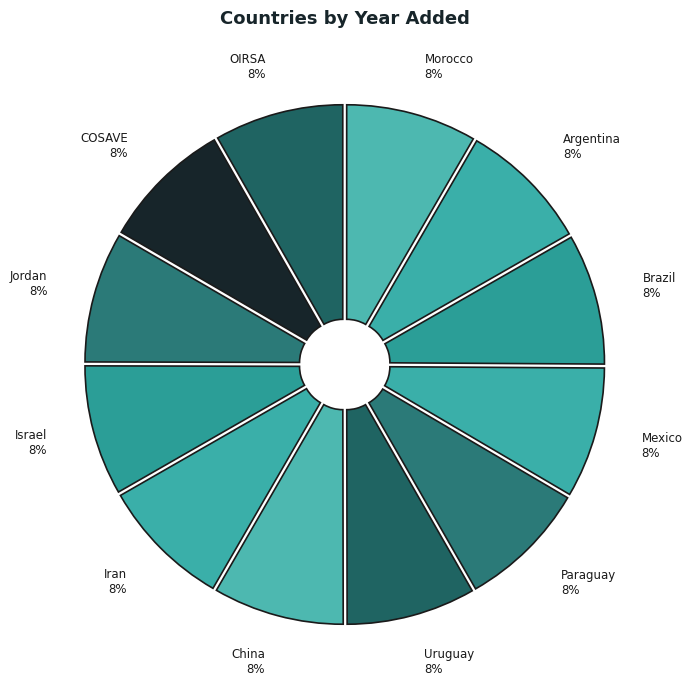

What percentage is the China slice, to the nearest percent?

8%